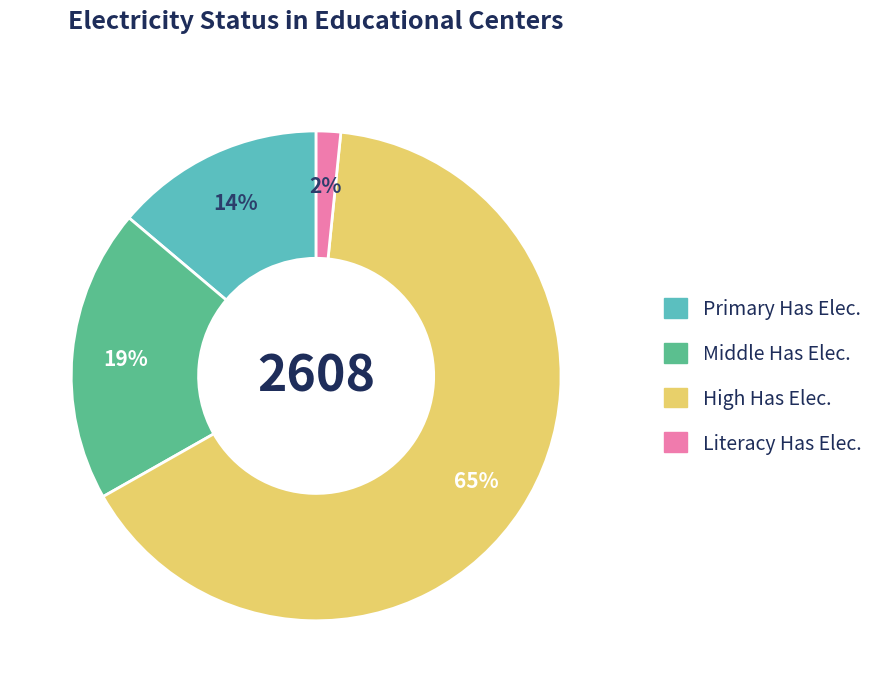

Do Primary Has Elec. and Middle Has Elec. together represent more than half of the pie?

No